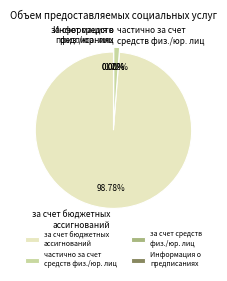

Rank the categories by value from highest to lowest.

за счет бюджетных ассигнований, частично за счет средств физических/юридических лиц, за счет средств физических/юридических лиц, Информация о наличии предписаний